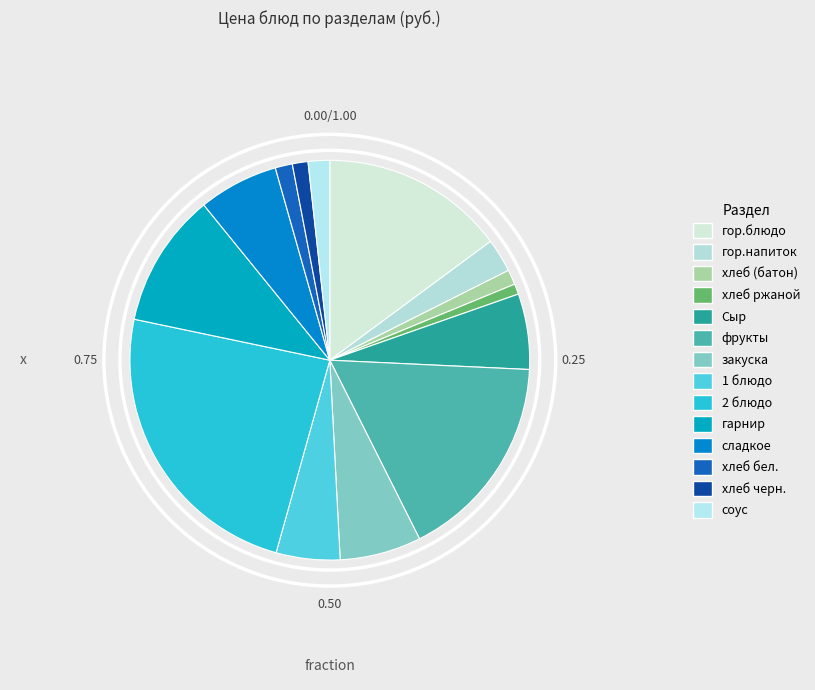

To the nearest percent, what is the difference between the largest and smallest slice percentages?

23%